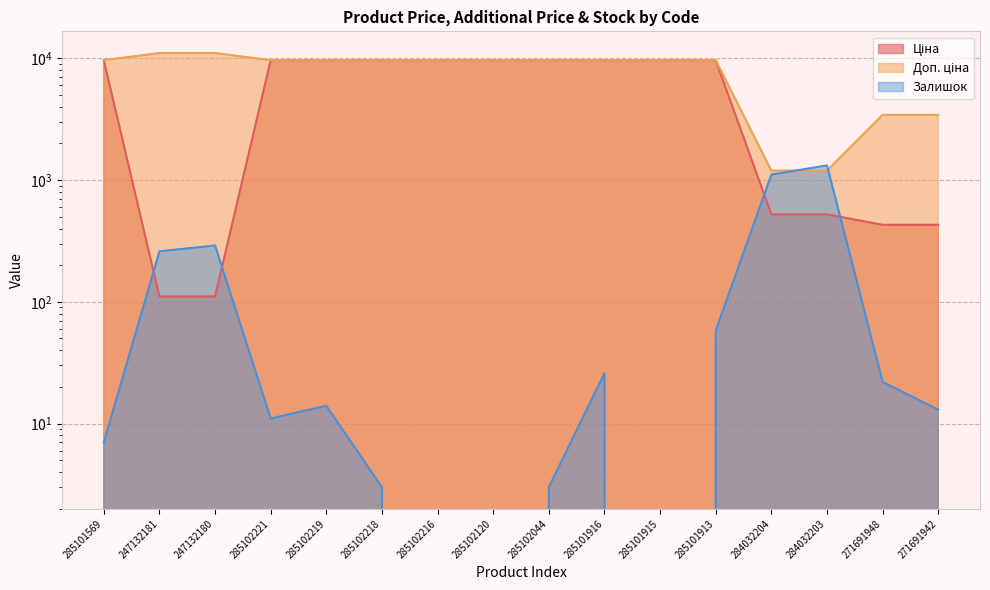

Which series has the largest total across all categories?

Доп. ціна